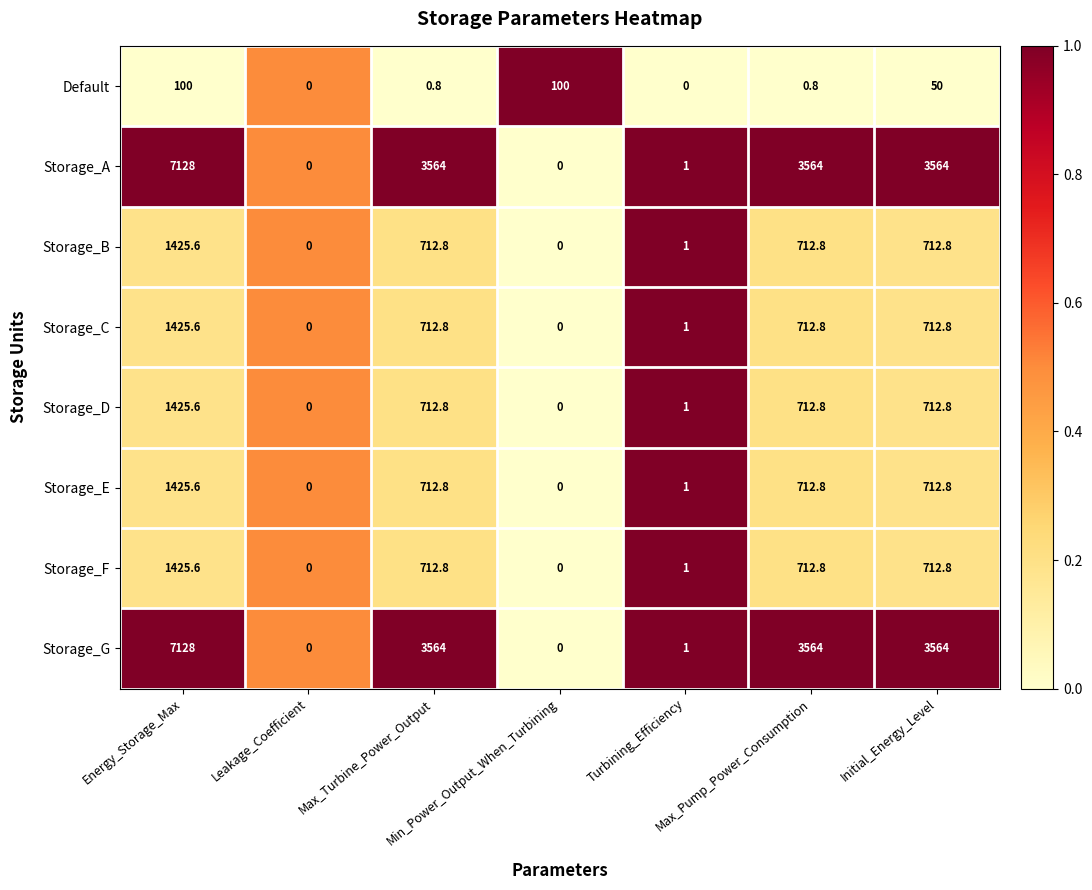

What is the difference between the maximum and second lowest values in the Storage_D series?

1425.6